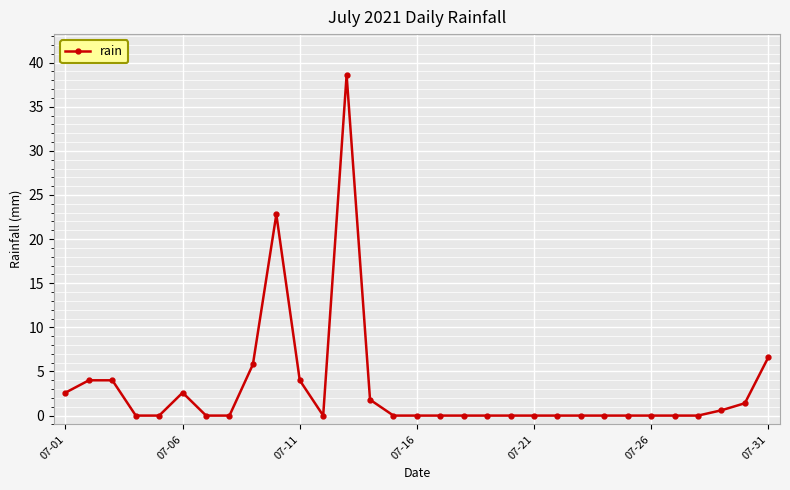

What is the greatest value displayed?

38.6